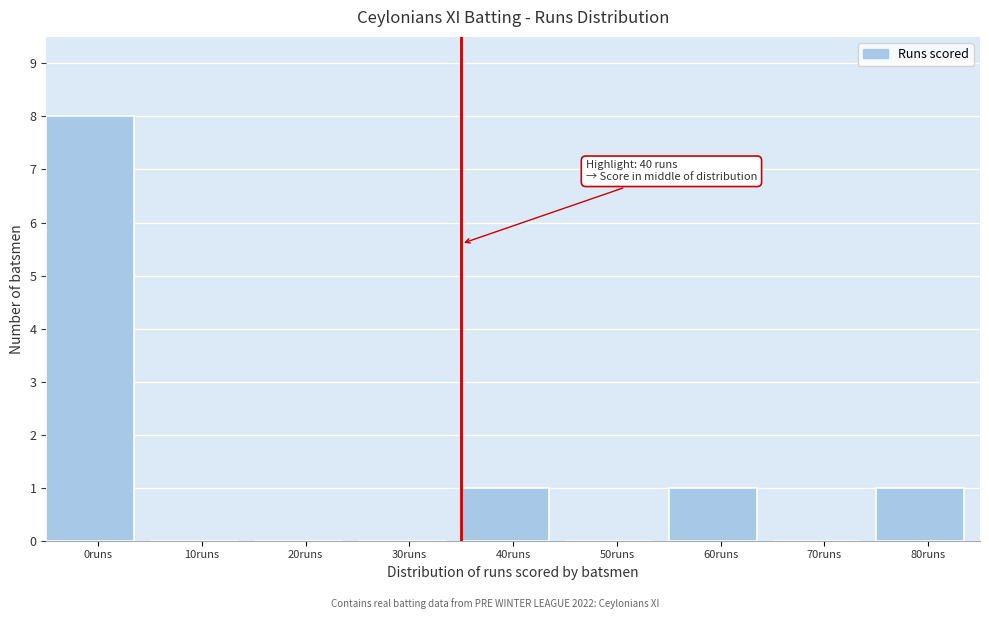

Reading right to left, transcribe all the data shown in this chart.

80runs=1	70runs=0	60runs=1	50runs=0	40runs=1	30runs=0	20runs=0	10runs=0	0runs=8